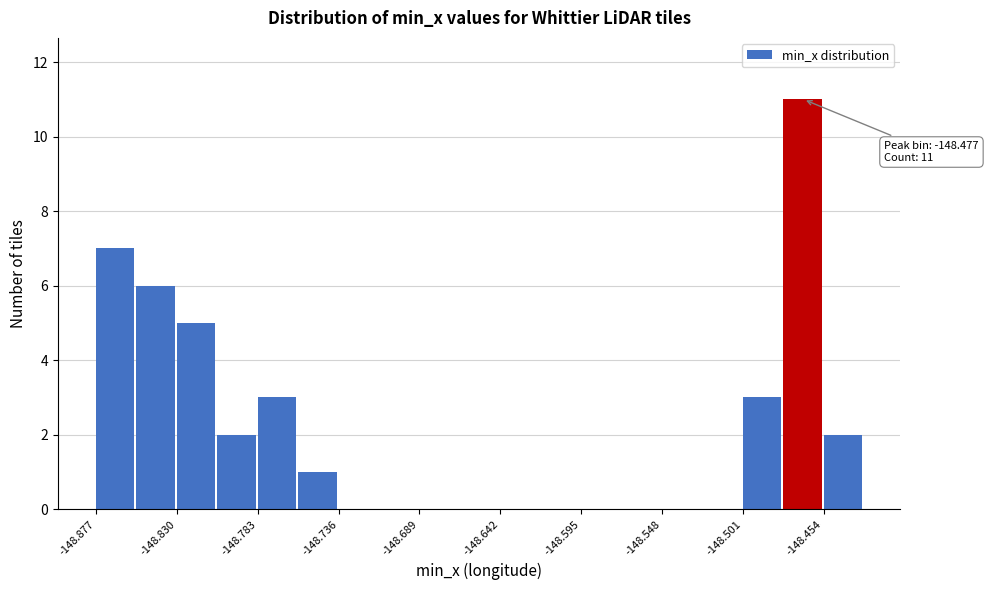

Which range on the x-axis has the tallest bar?

-148.475 to -148.455